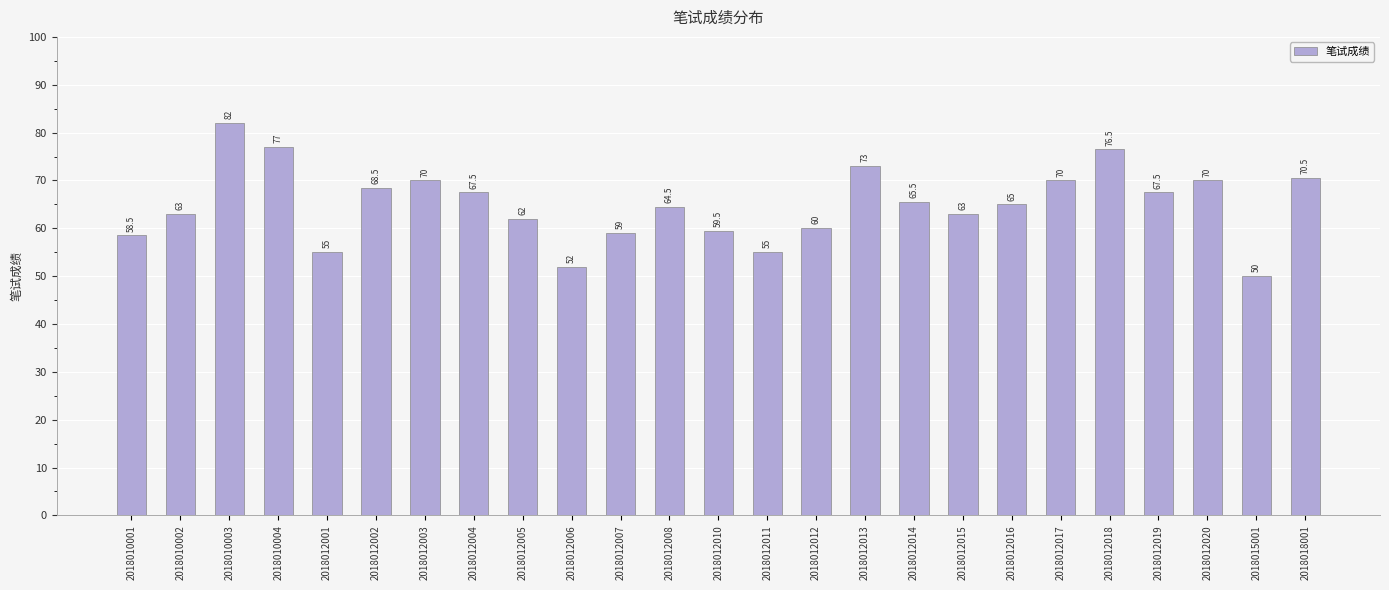

What is the value of the 19th bar from the left?

65.0